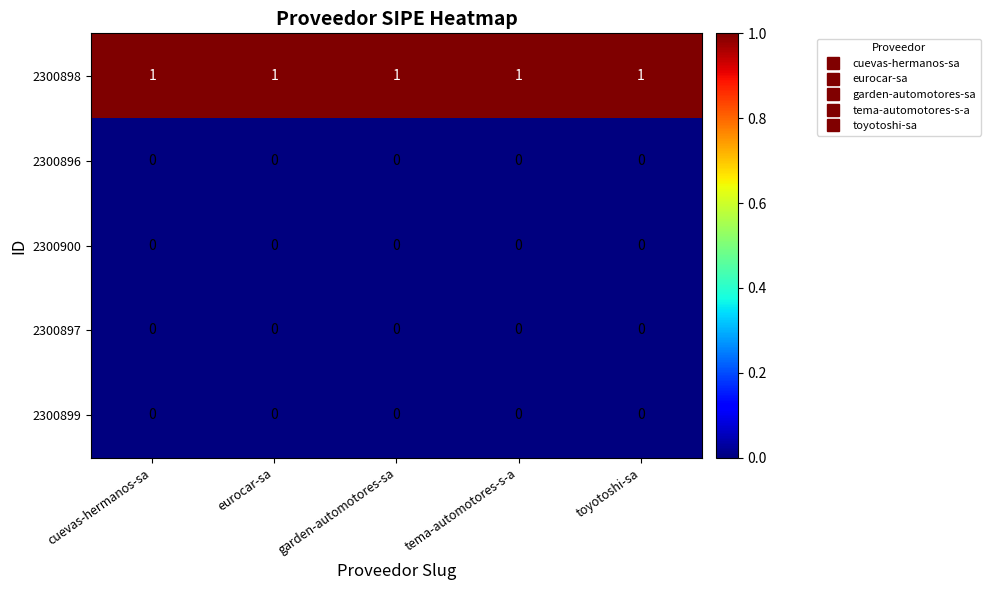

The 2300900 series shows 0 at eurocar-sa. True or false?

True